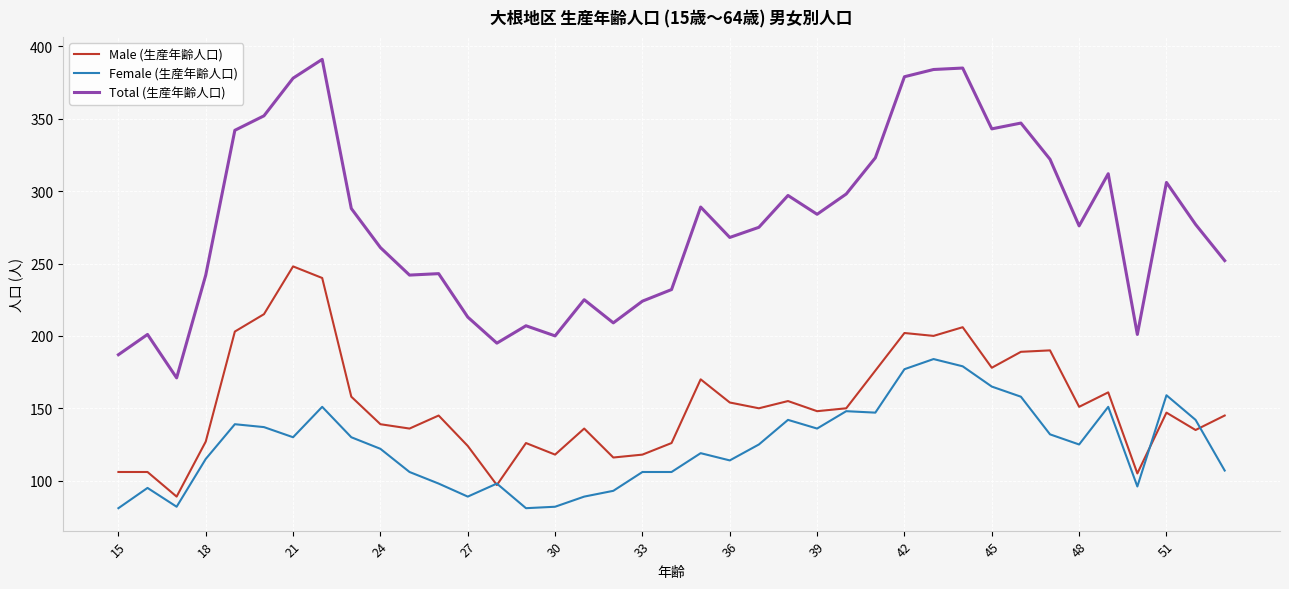

Which series has the widest spread of values?

Total (生産年齢人口)